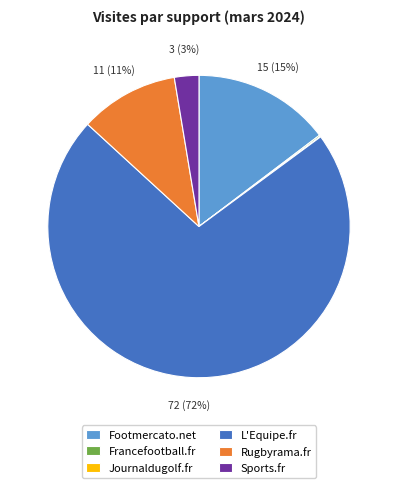

What is the largest slice in the pie chart?

L'Equipe.fr